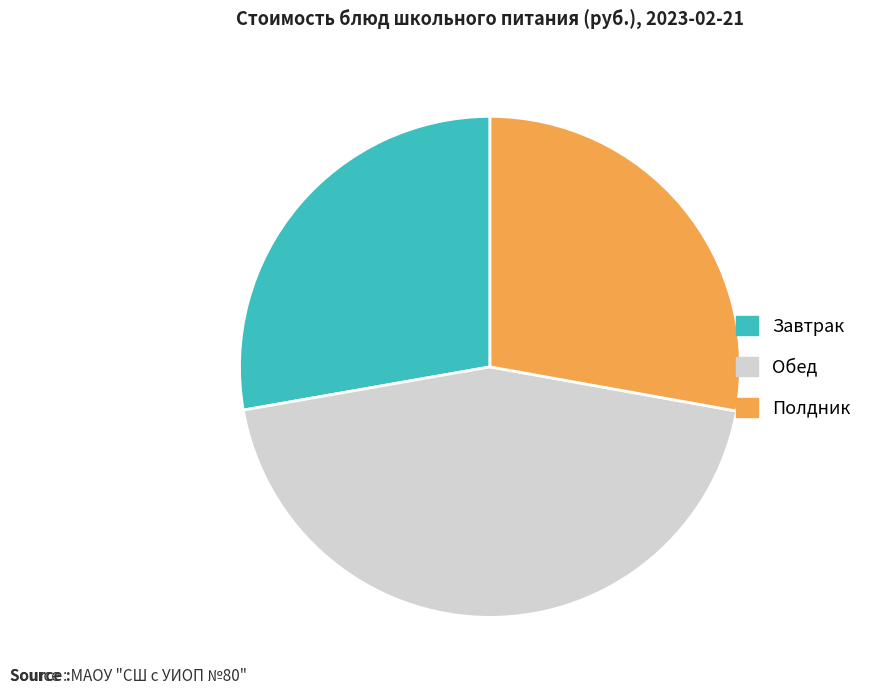

Is there a majority slice in this chart?

No